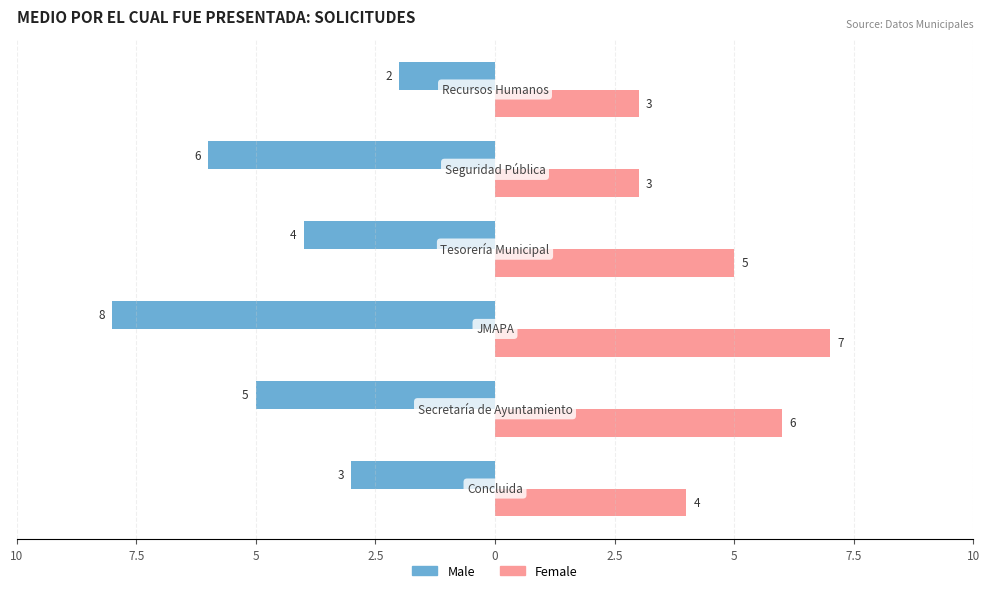

What is the average value of the Male series?

-5